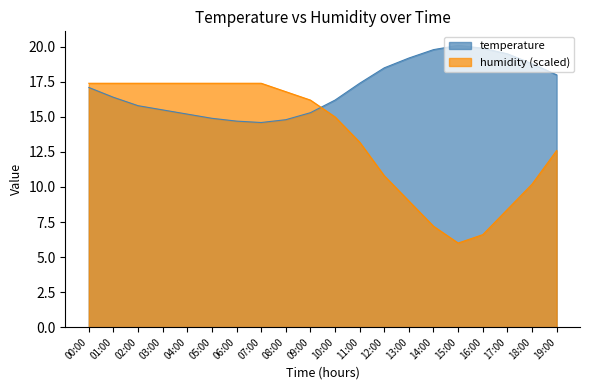

What are all the series names shown in the legend?

temperature, humidity (scaled)